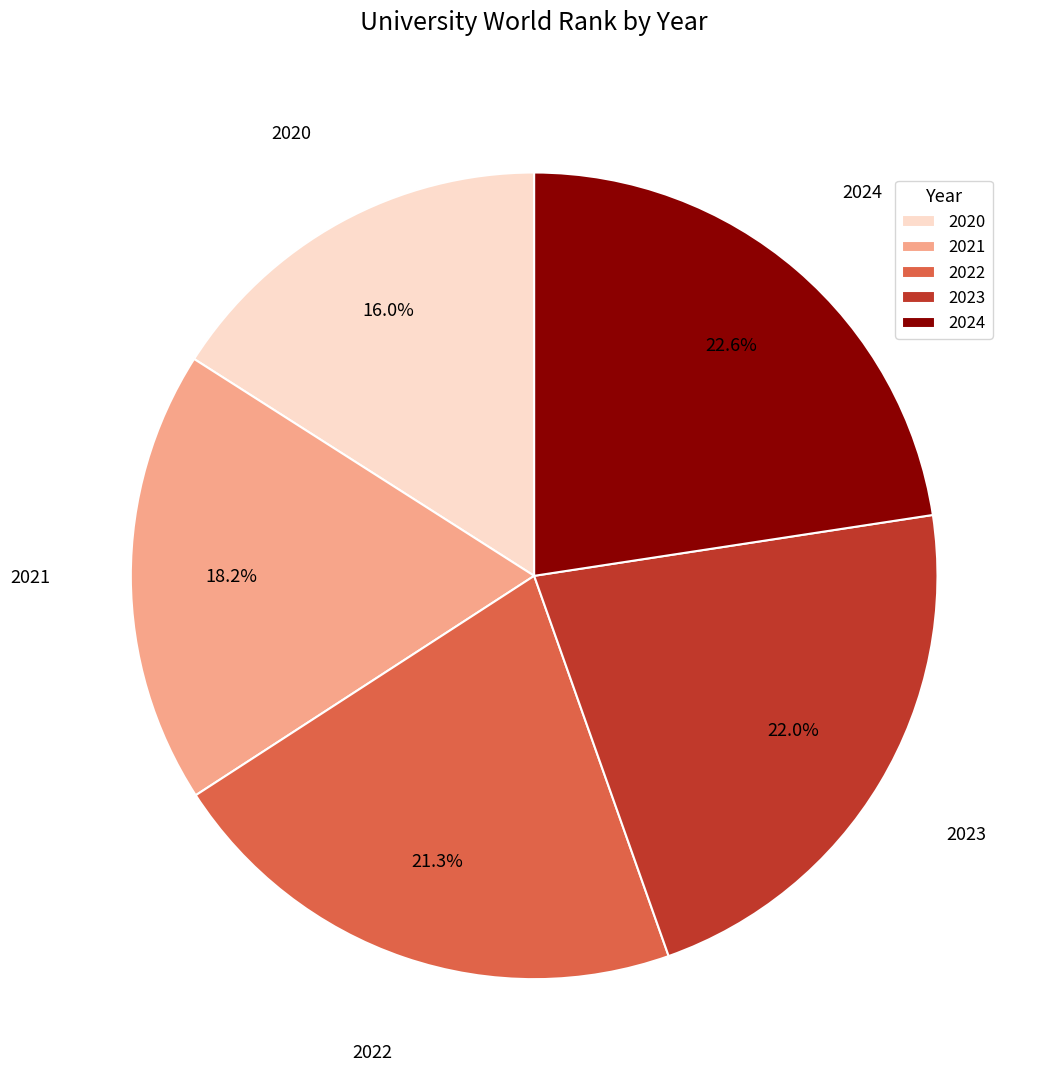

Which slice is the smallest?

2020